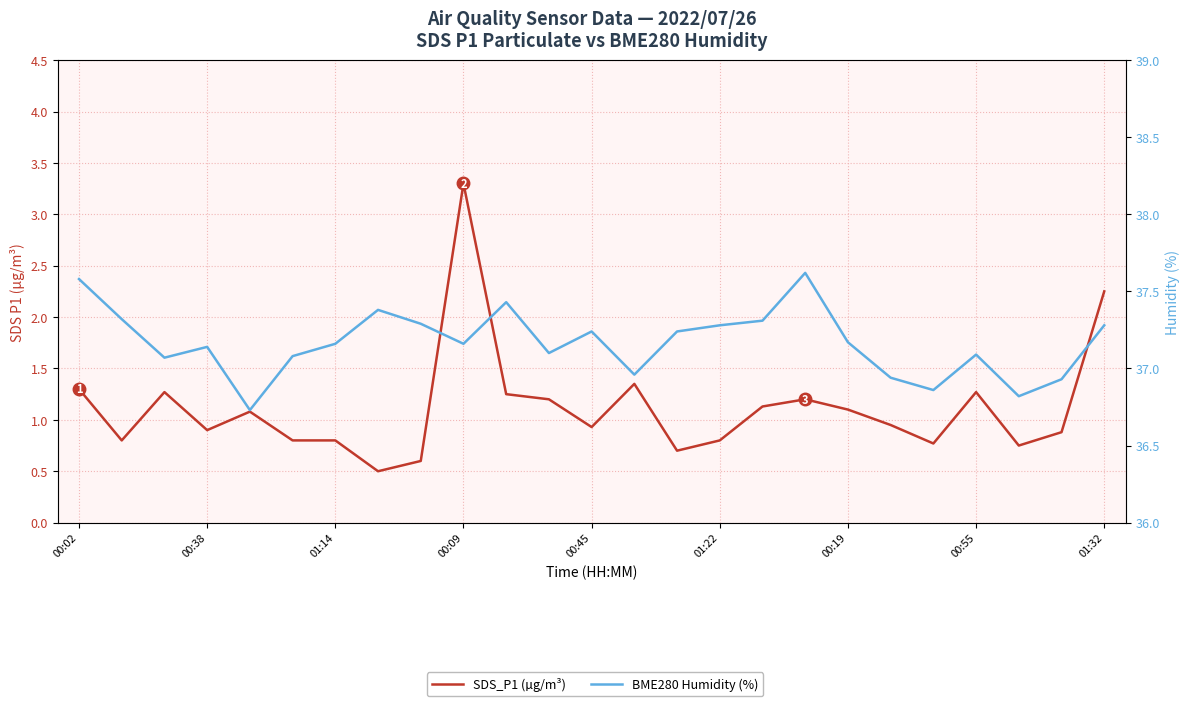

What is the difference between the maximum and minimum values in the SDS_P1 (µg/m³) series?

2.8